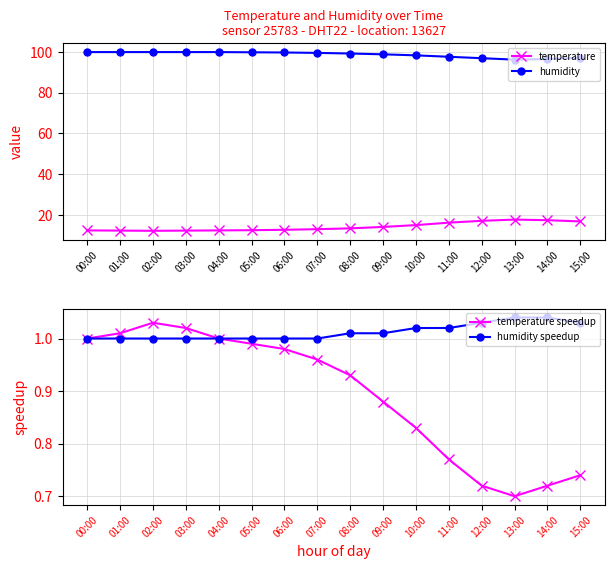

How many data points in humidity are above 99?

9